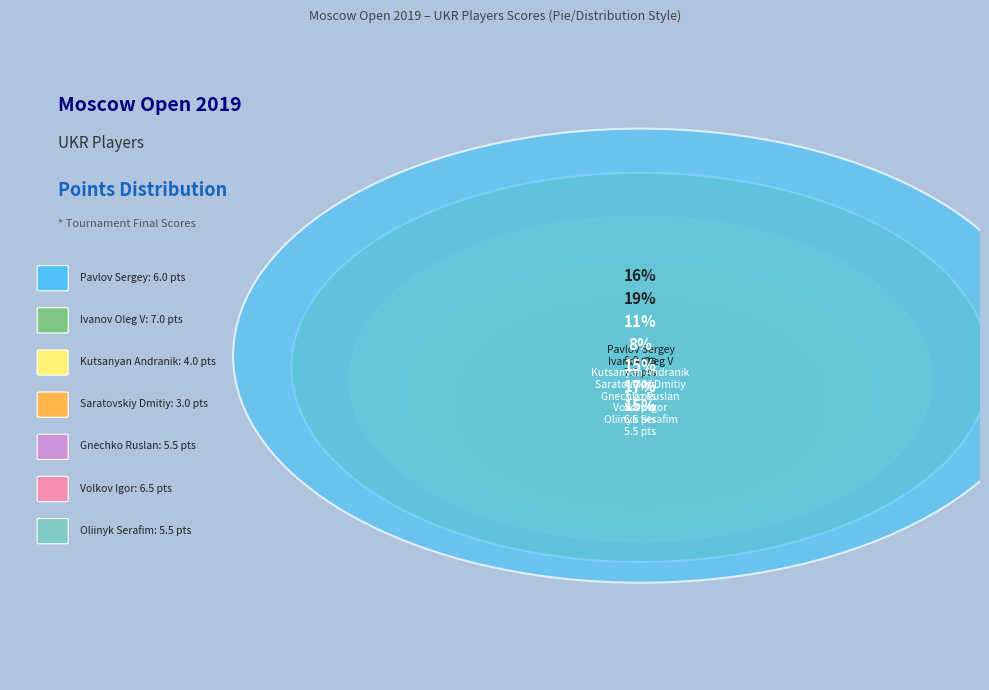

How many segments does this pie chart have?

7